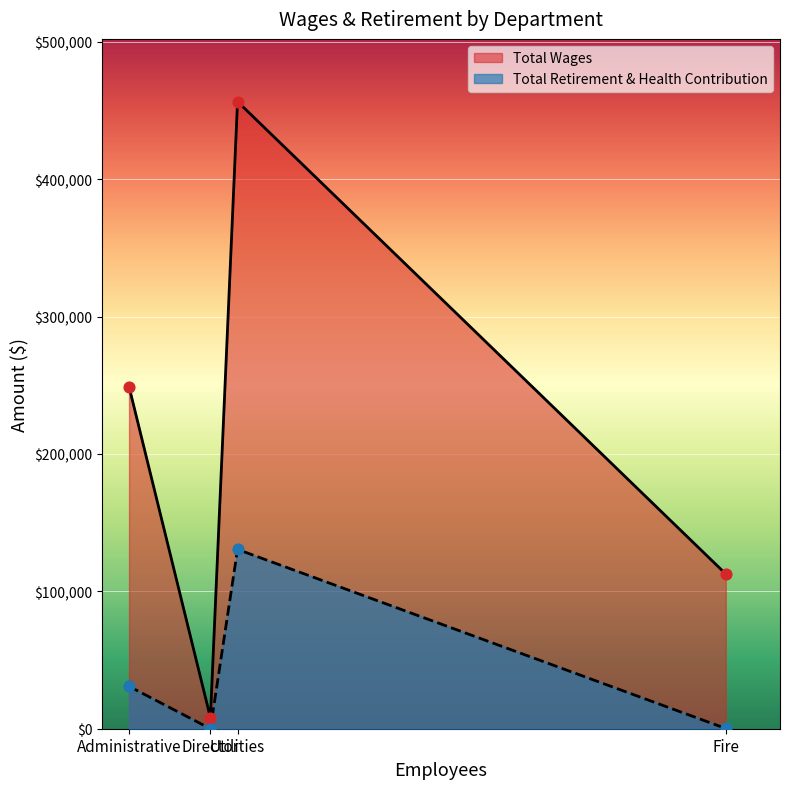

What are all the series names shown in the legend?

Total Wages, Total Retirement & Health Contribution